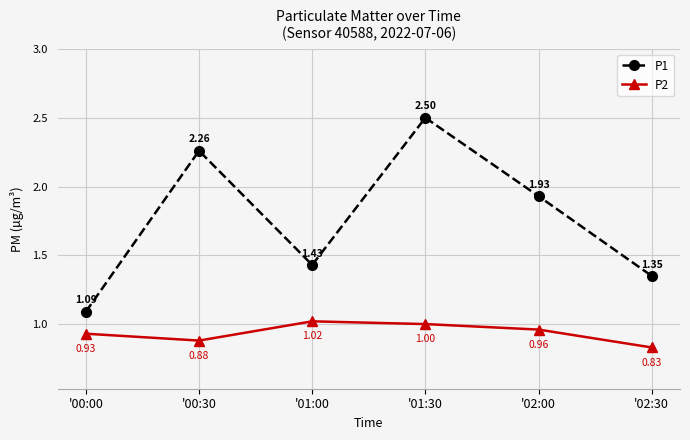

Where is the first local minimum for P1?

'01:00